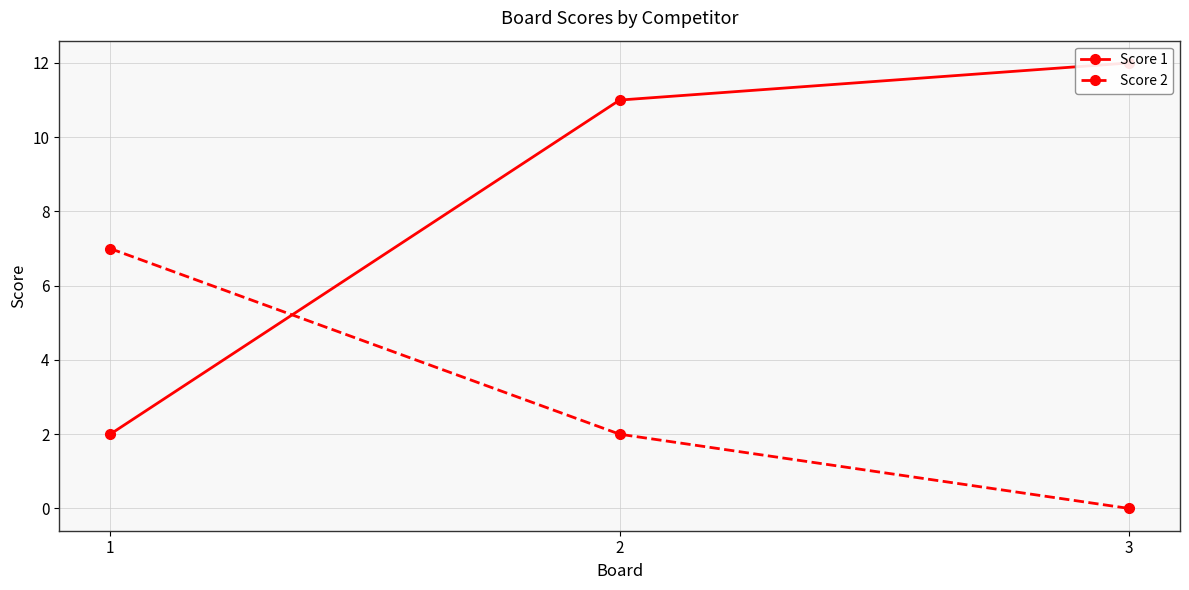

Rank the categories by Score 2 value from highest to lowest.

1, 2, 3